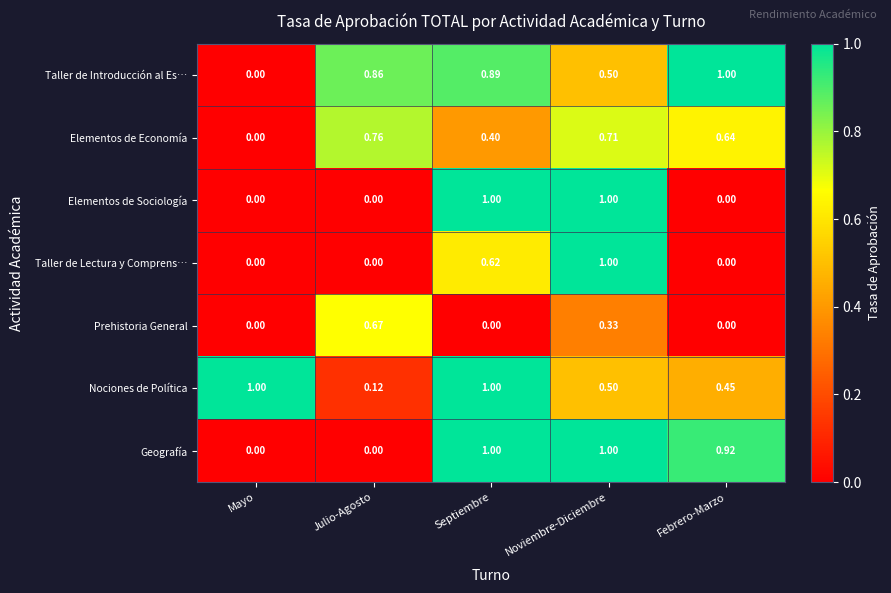

What is the spread (max minus min) of values at Febrero-Marzo?

1.0